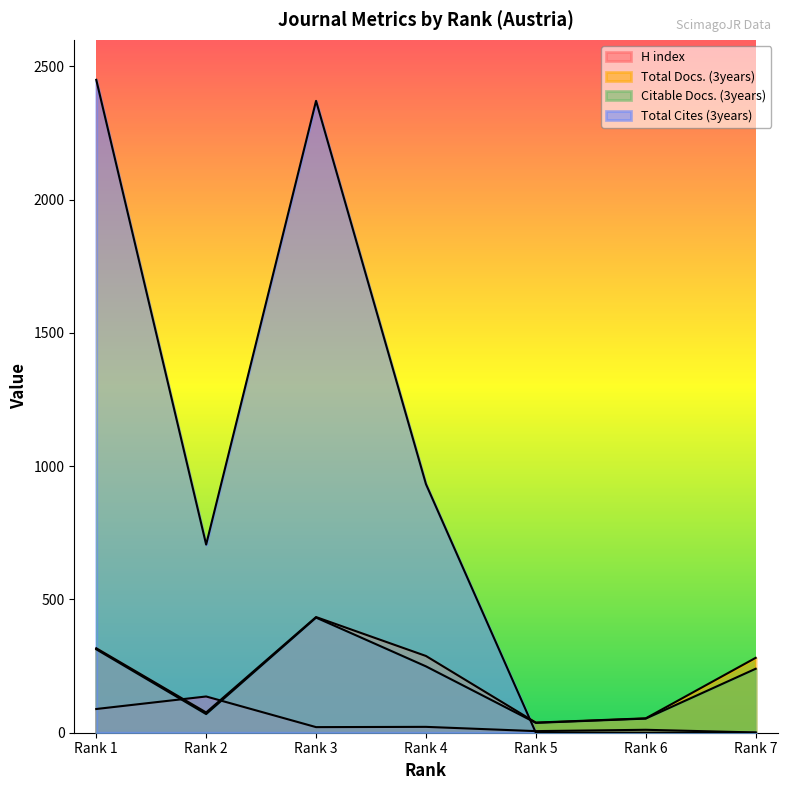

The value of Citable Docs. (3years) at Rank 6 is 70. True or false?

False